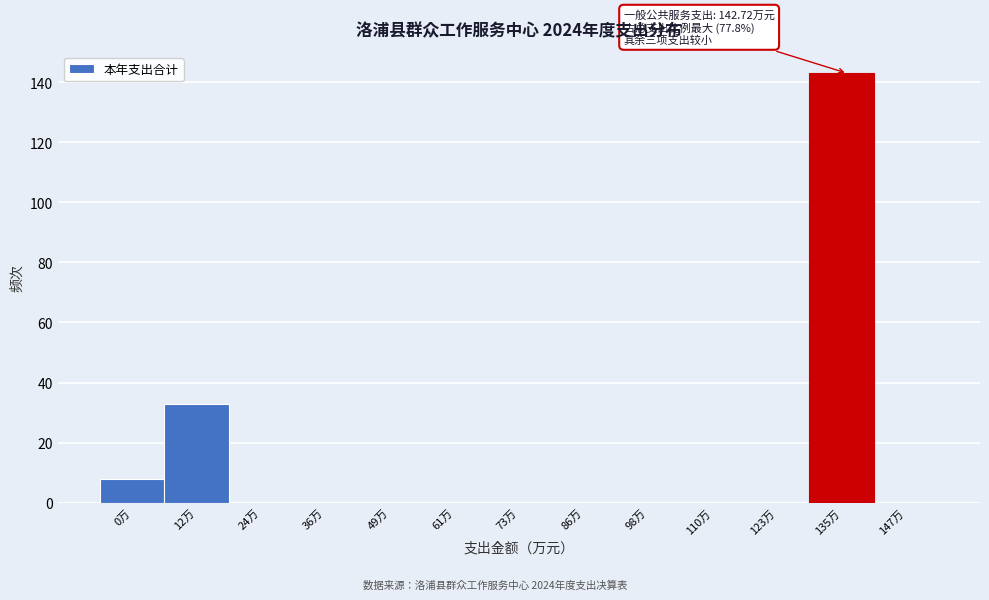

Reading left to right, transcribe all the data shown in this chart.

0万=8	12万=33	24万=0	36万=0	49万=0	61万=0	73万=0	86万=0	98万=0	110万=0	123万=0	135万=143	147万=0